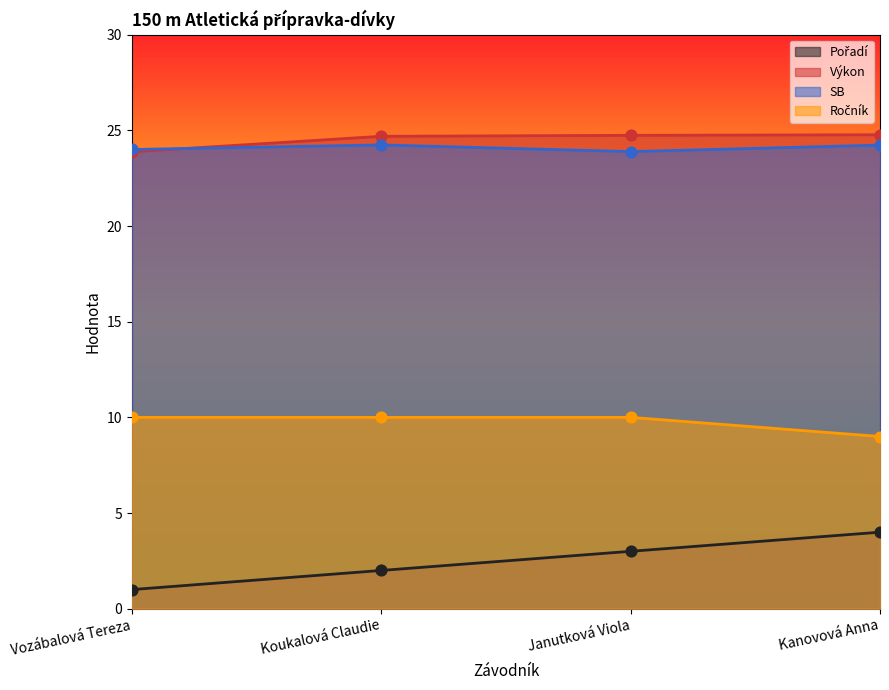

What are all the series names shown in the legend?

Pořadí, Výkon, SB, Ročník